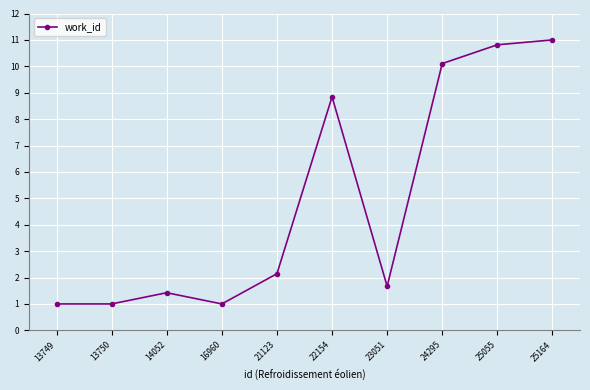

Where does the data first go above 2?

21123